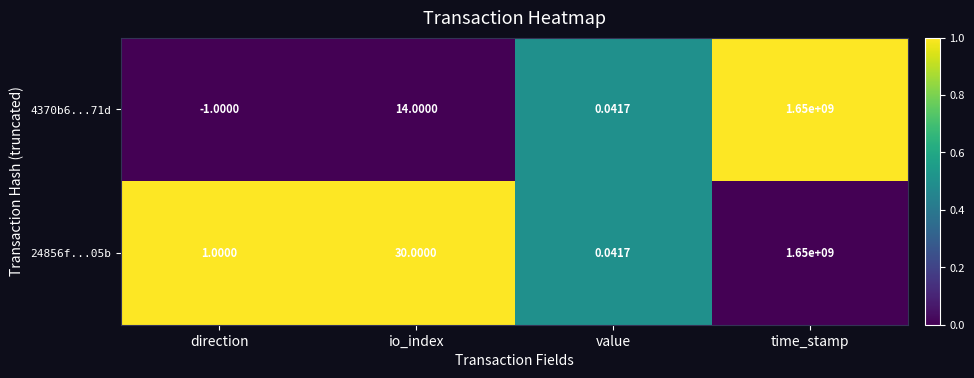

Which series has the widest spread of values?

4370b6...71d